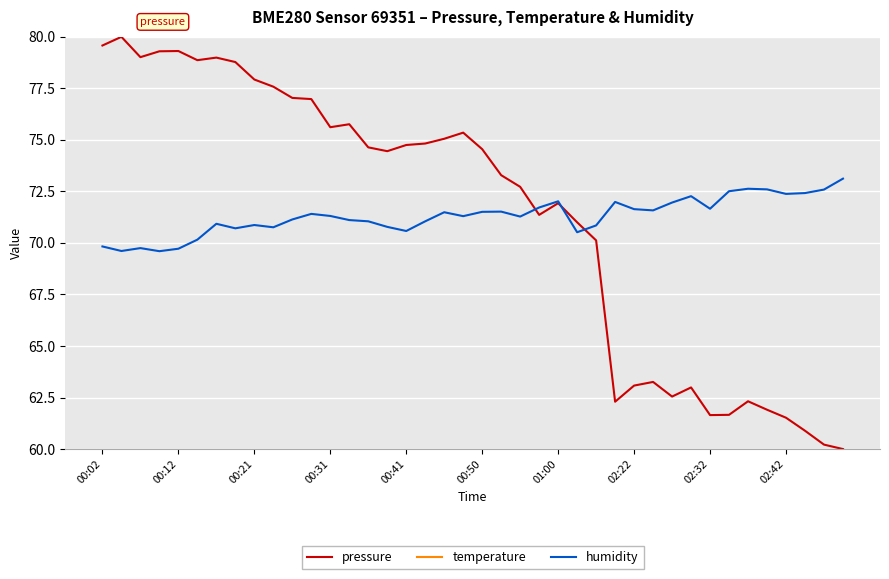

What is the lowest value of the pressure series?

60.0